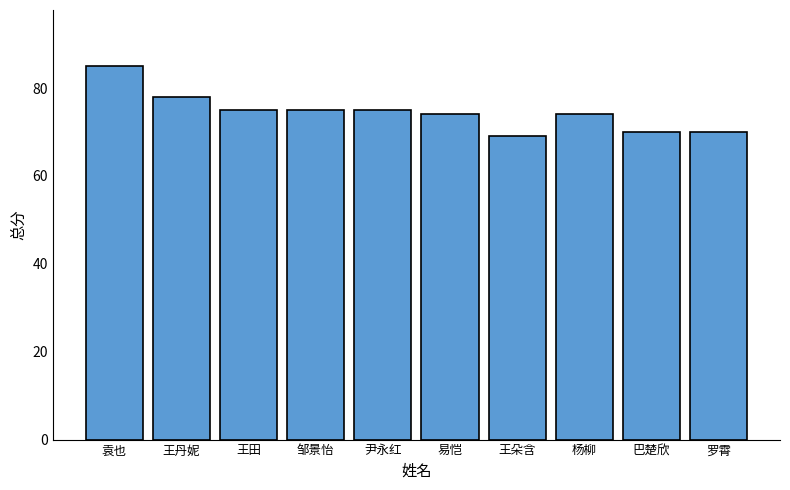

What is the difference between the maximum and second lowest values?

15